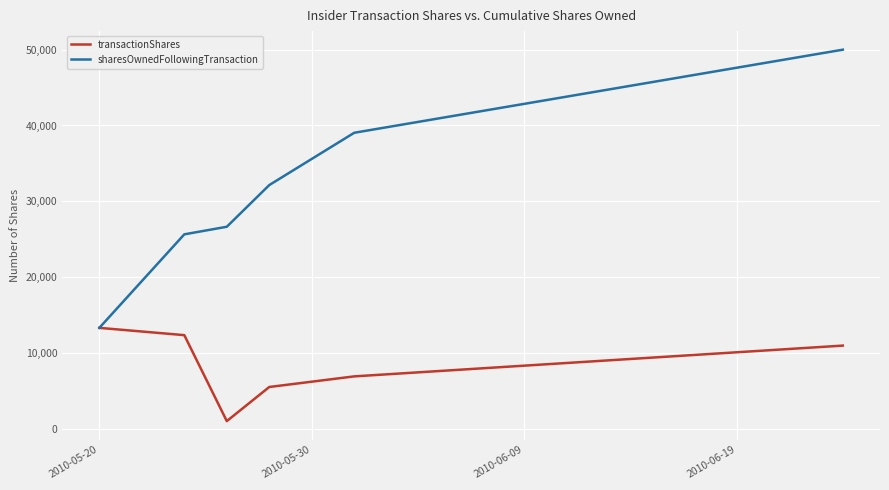

What is the highest value of the transactionShares series?

13300